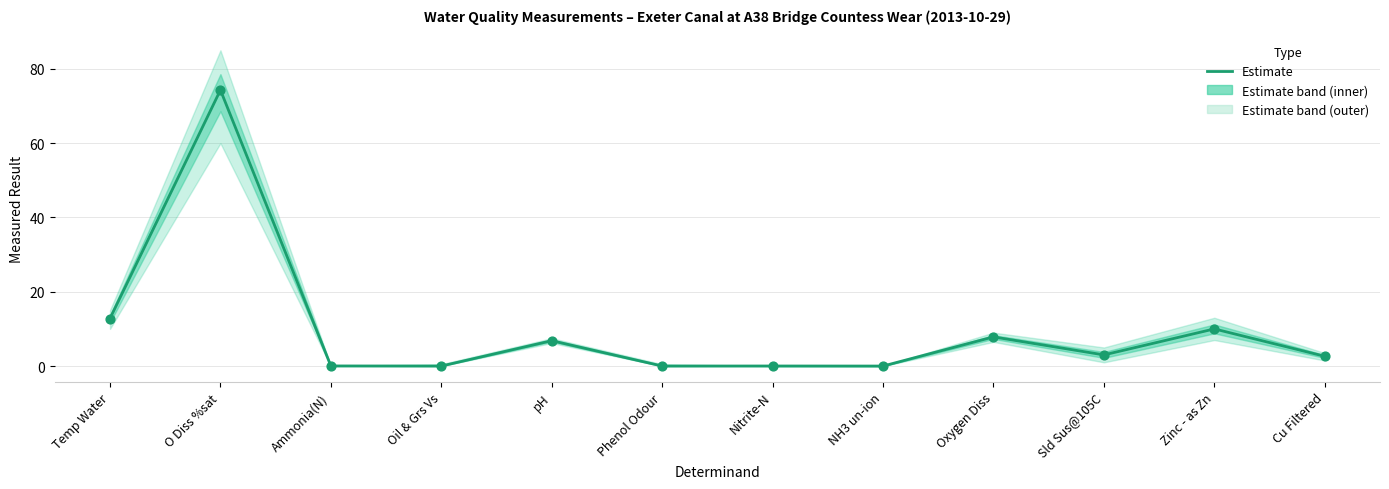

Between Oxygen Diss and Oil & Grs Vs, which is larger?

Oxygen Diss